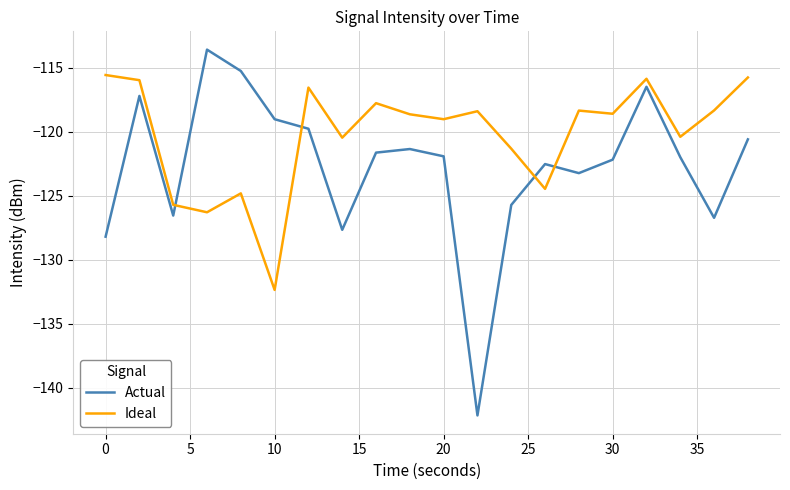

How many values in the Actual series are below -121?

13